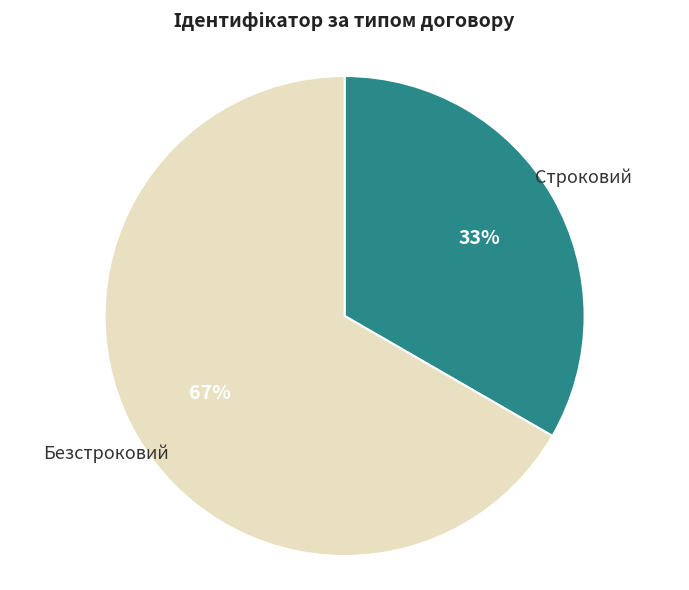

Between Строковий and Безстроковий, which is larger?

Безстроковий